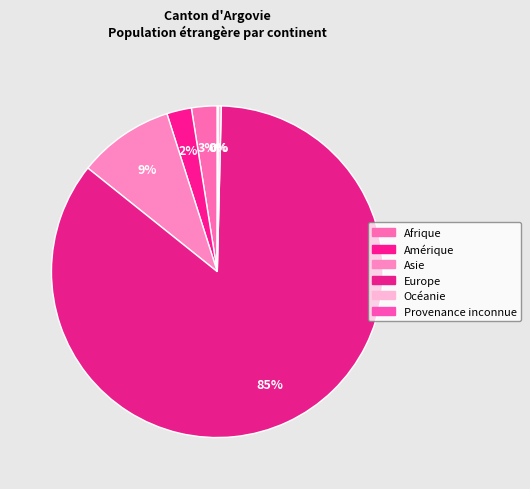

Which category has the biggest portion of the pie?

Europe